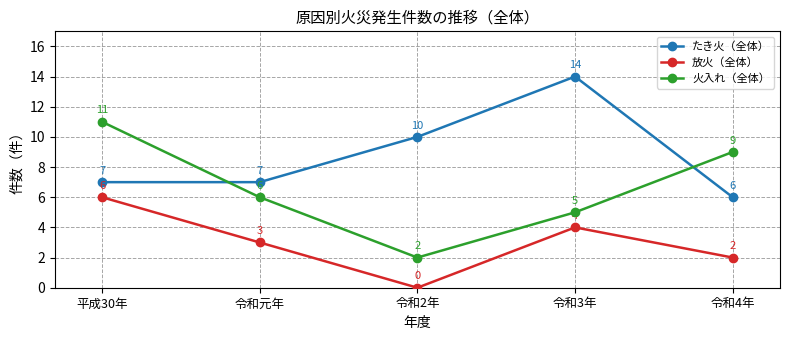

The たき火（全体） series shows 10 at 令和2年. True or false?

True